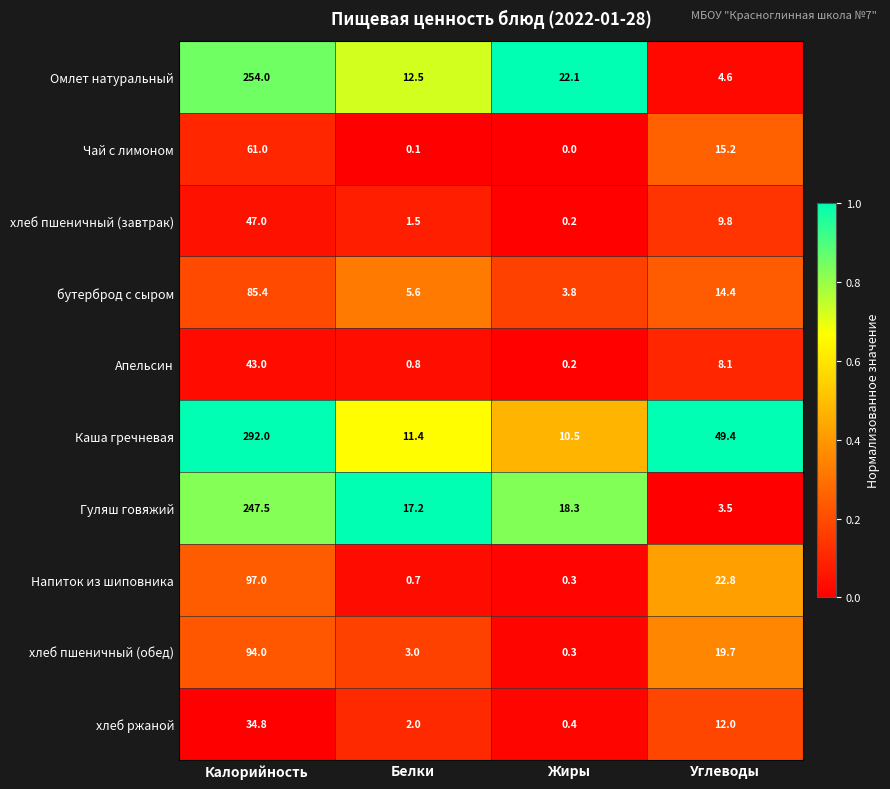

What is the difference between the maximum and minimum values in the Омлет натуральный series?

249.4